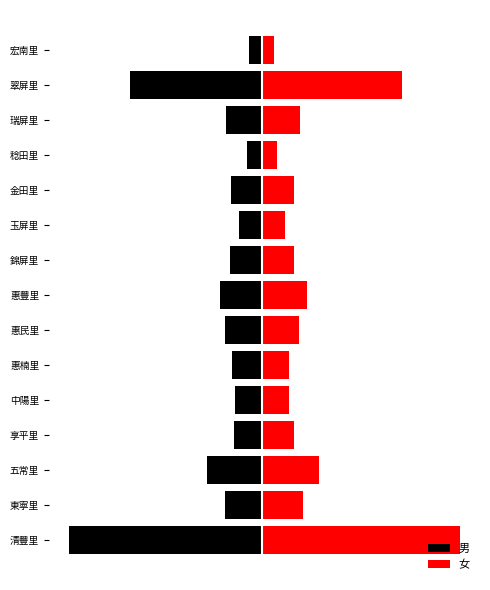

Reading right to left, list all the values displayed in this chart.

男: 14=-834	13=-8152	12=-2213	11=-936	10=-1933	9=-1413	8=-1956	7=-2623	6=-2261	5=-1887	4=-1695	3=-1739	2=-3398	1=-2307	0=-11921
女: 14=758	13=8588	12=2331	11=924	10=1949	9=1416	8=1957	7=2764	6=2262	5=1661	4=1630	3=1944	2=3518	1=2523	0=12206